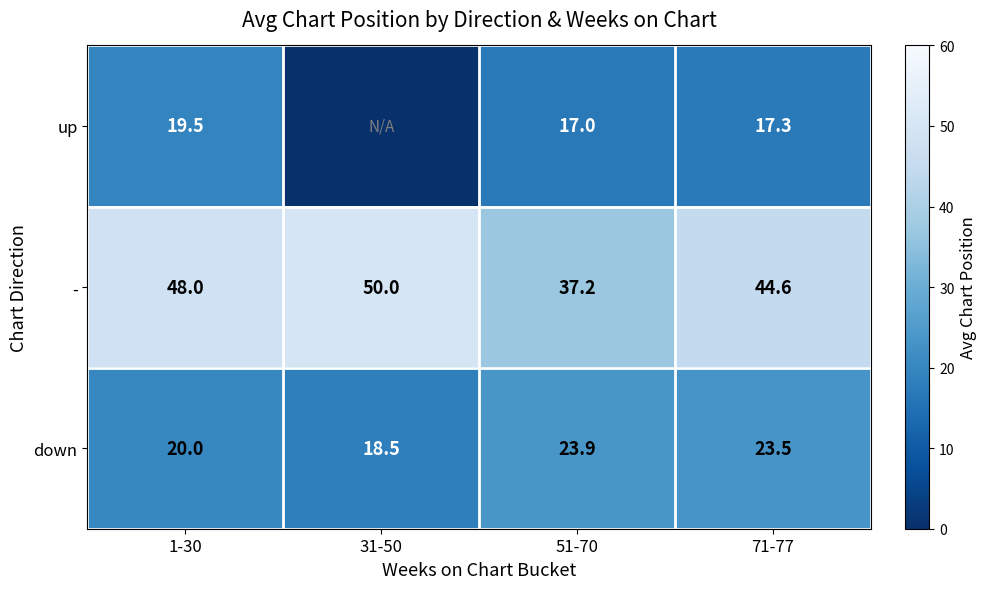

What is the difference between the second highest and second lowest values in the down series?

3.5